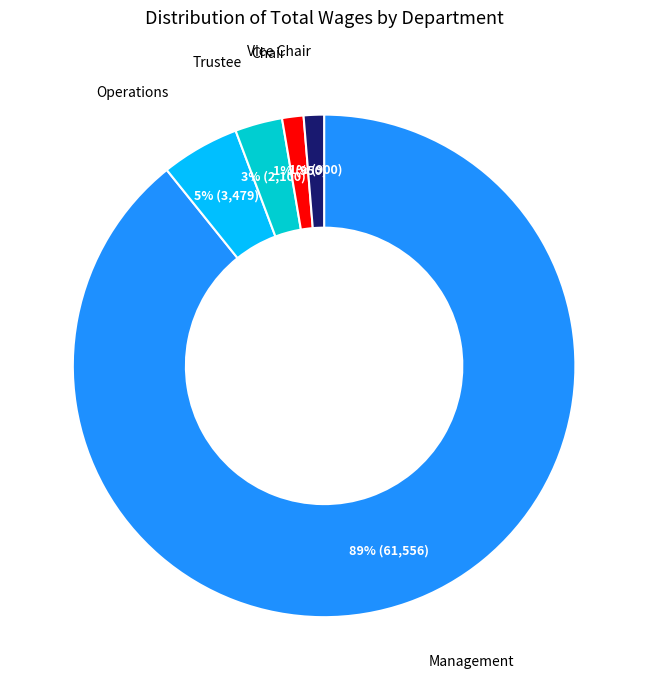

Does any single category account for the majority?

Yes